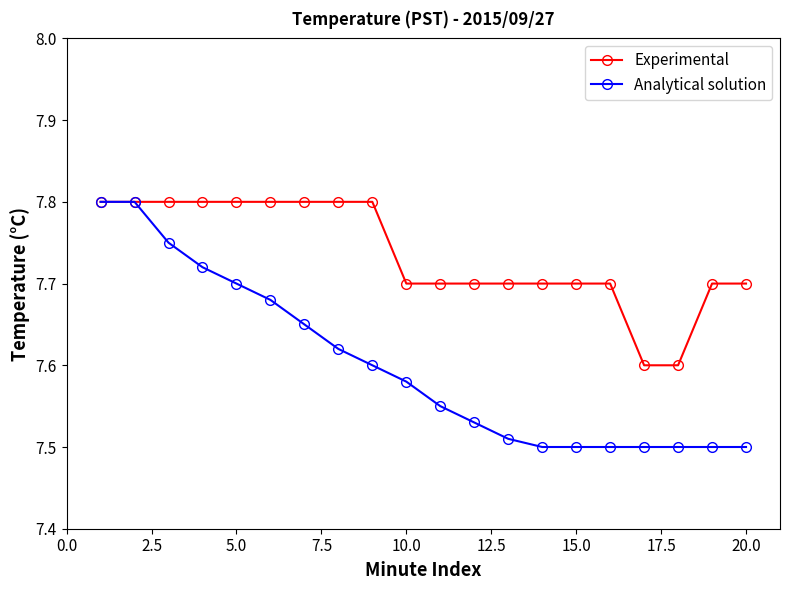

Which series has the largest total across all categories?

Experimental